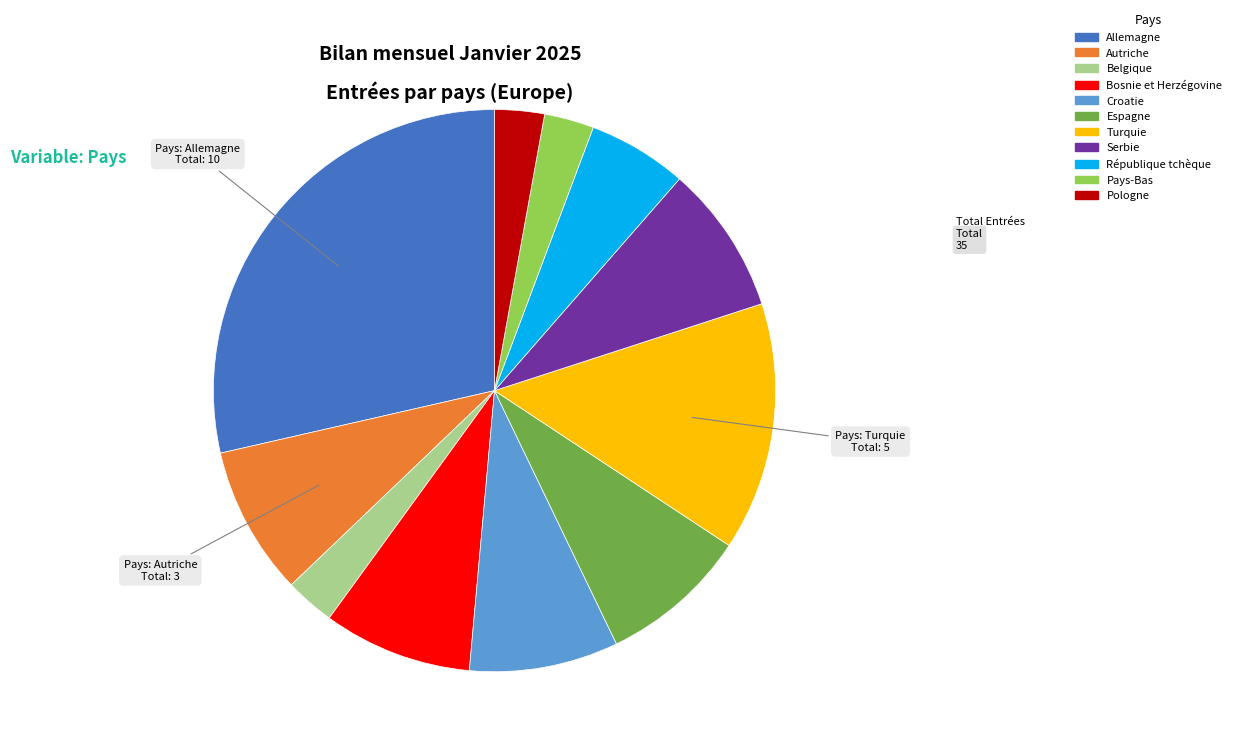

Is it true that Pologne is 3% of the pie?

True